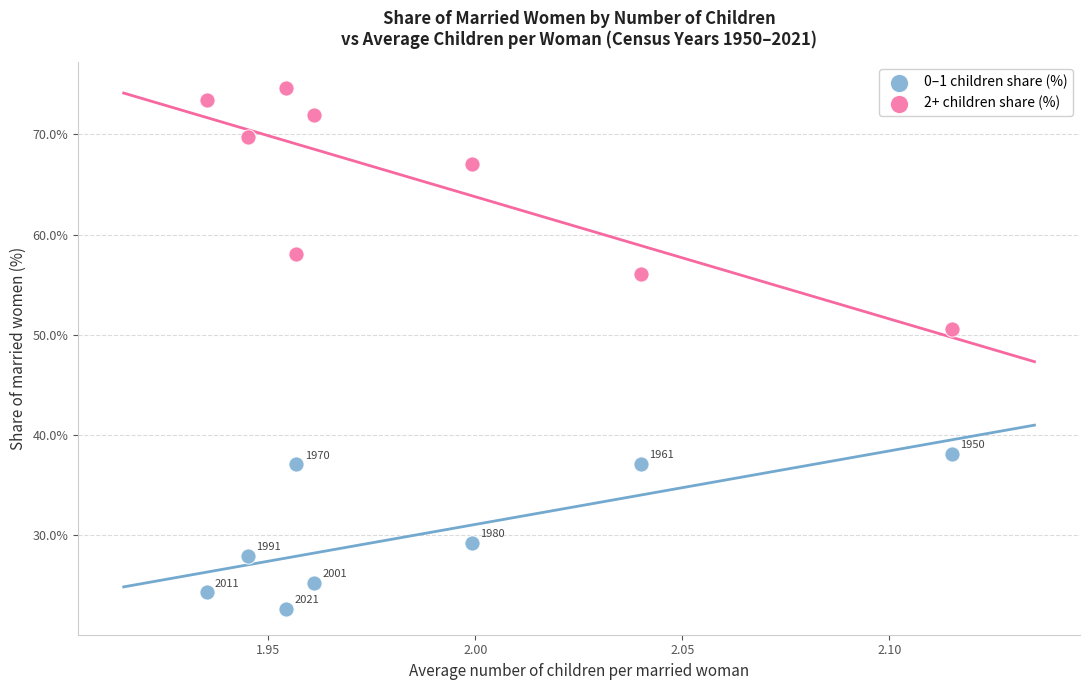

Which series reaches the minimum Y coordinate?

0–1 children share (%)